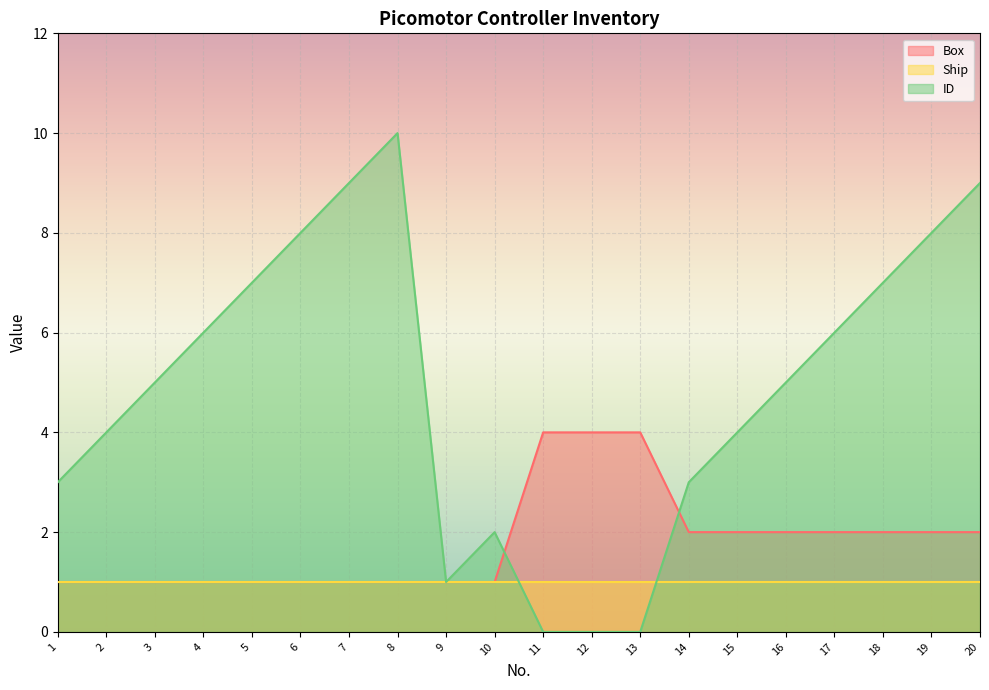

At which label does ID reach its peak?

8